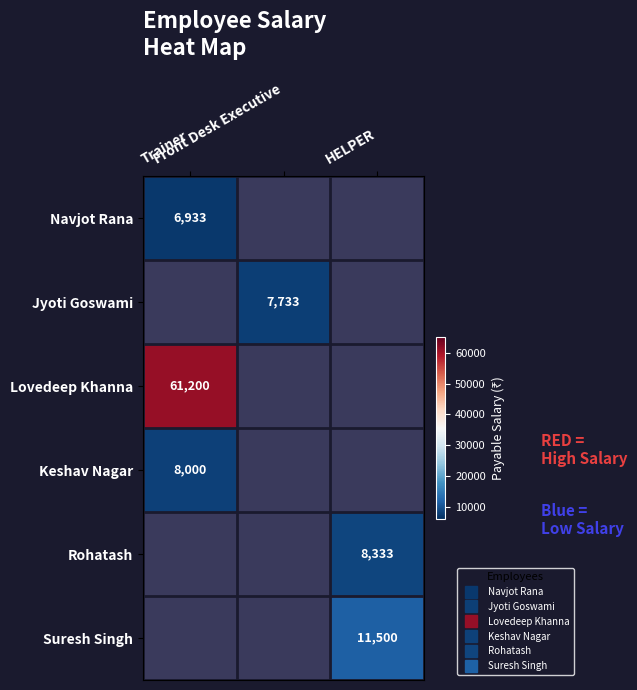

Is the value of Suresh Singh at Front Desk Executive greater than the value of Jyoti Goswami at Front Desk Executive?

No